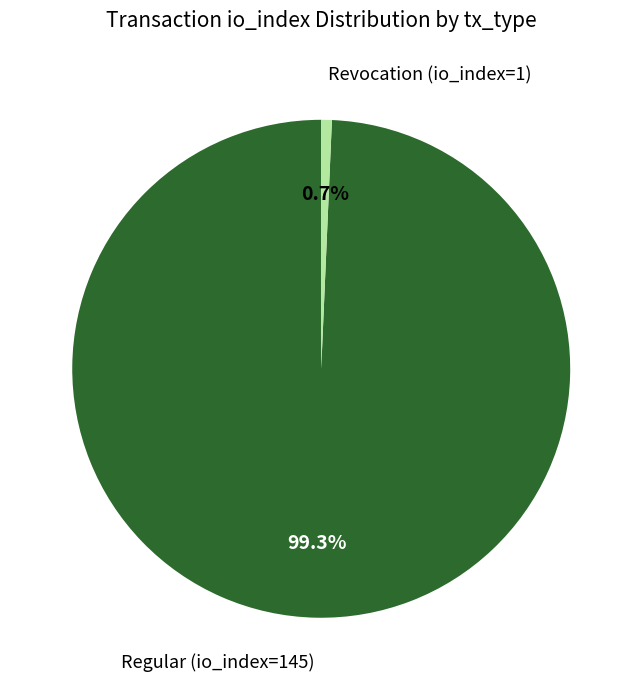

True or false: Regular (io_index=145) accounts for 99% of the total.

True